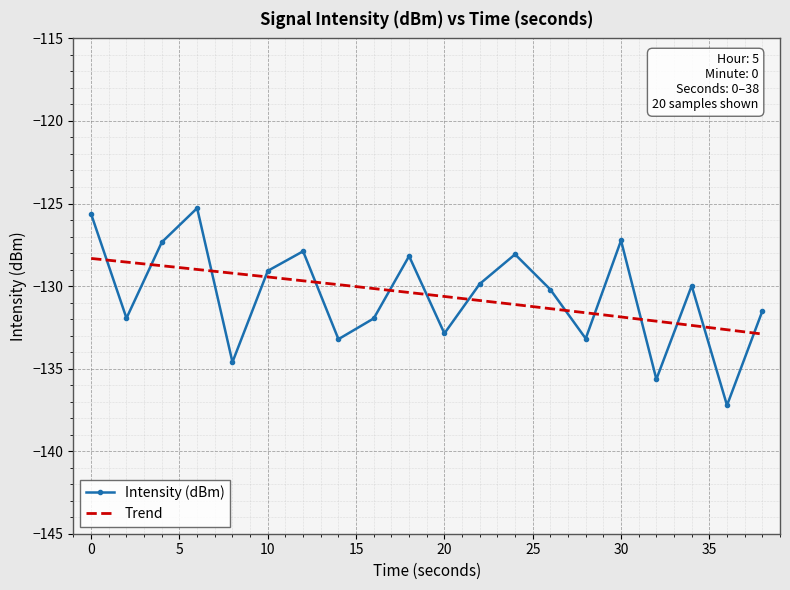

What is the average value?

-130.5